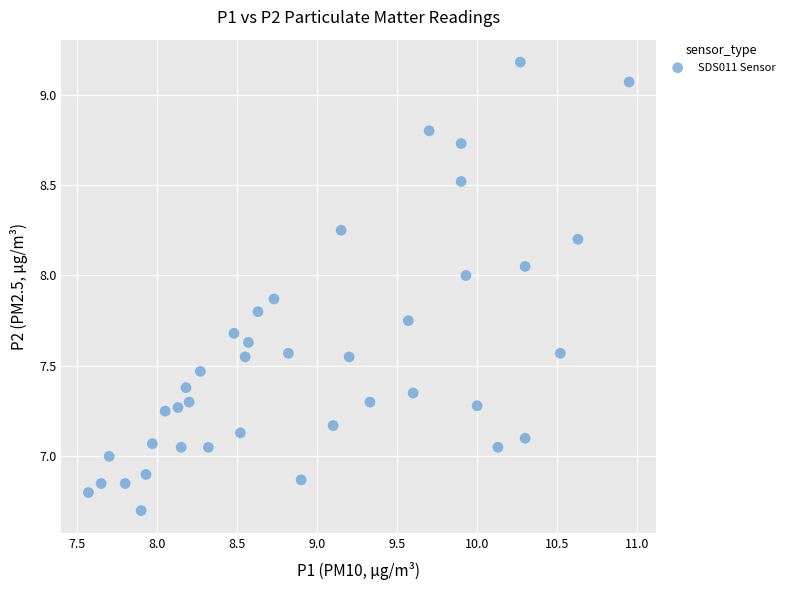

What is the range of Y values (max minus min)?

2.5